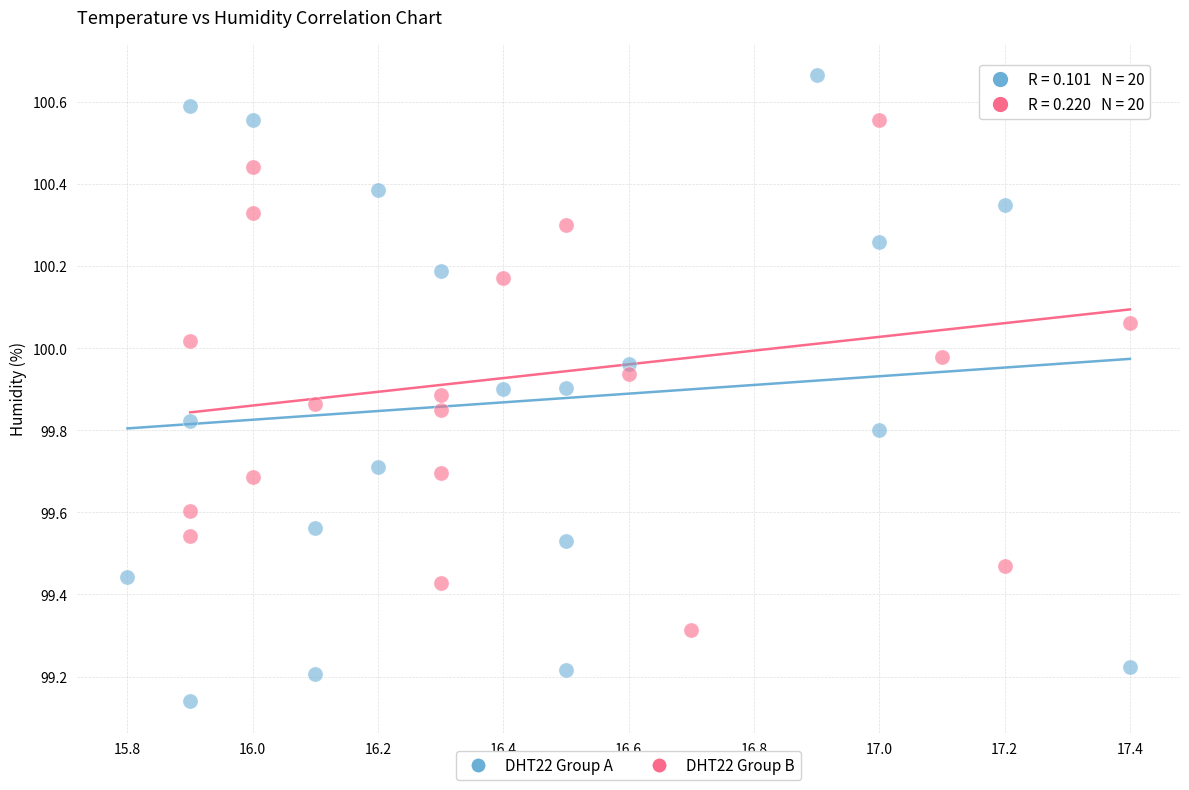

What are all the series names shown in the legend?

DHT22 Group A, DHT22 Group B